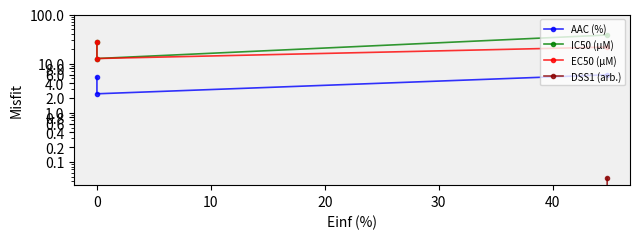

Is it true that DSS1 (arb.) equals 0.0 at 10?

False